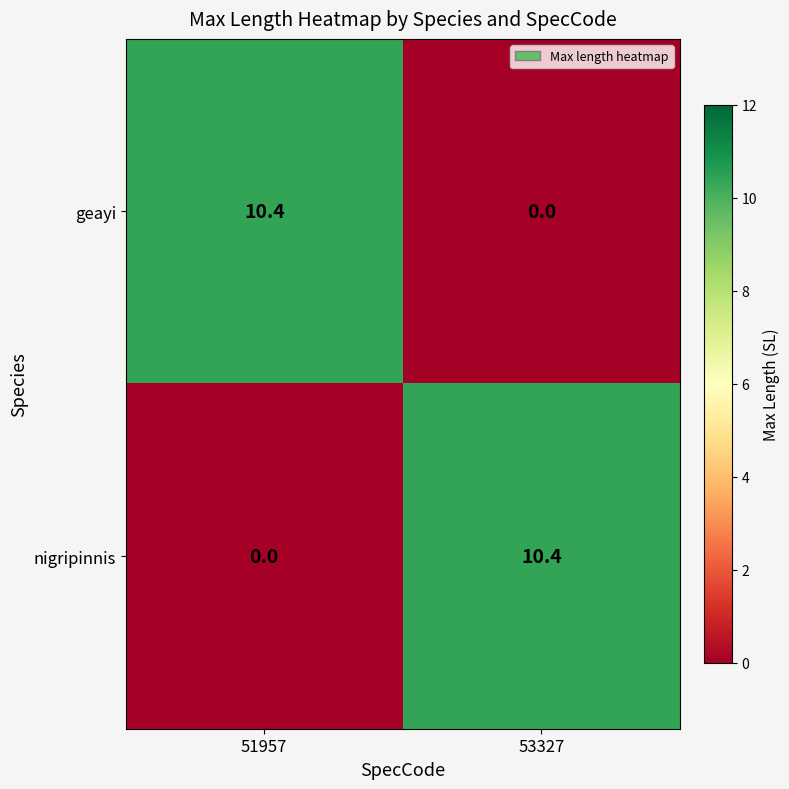

How many values in the nigripinnis series are below 10?

1